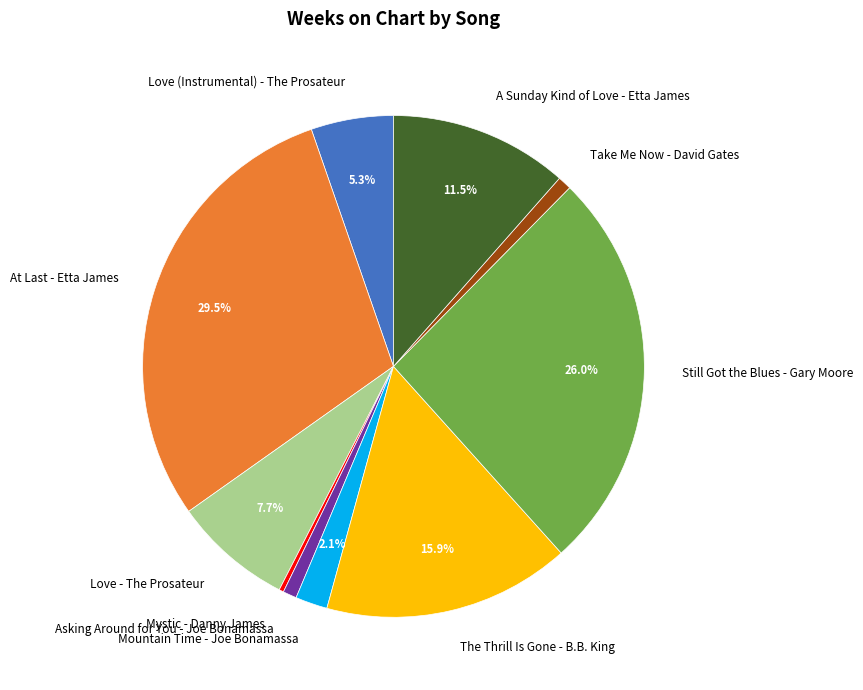

To the nearest percent, what percentage of the pie is Asking Around for You - Joe Bonamassa?

1%